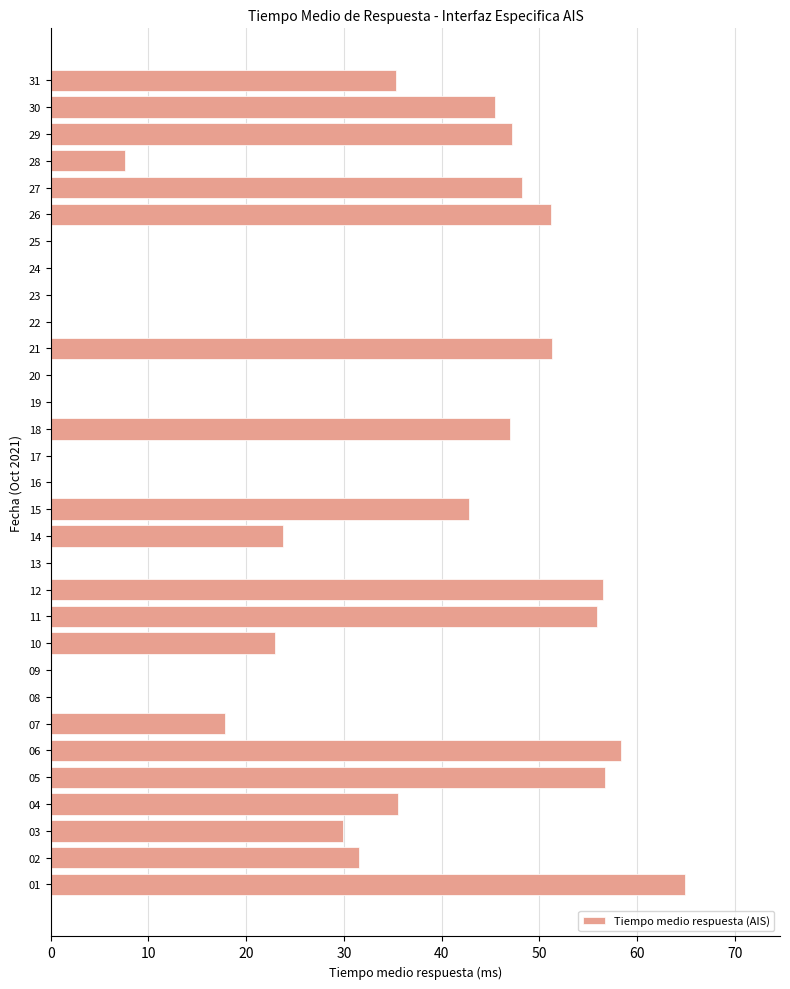

How many data points are above 29?

16